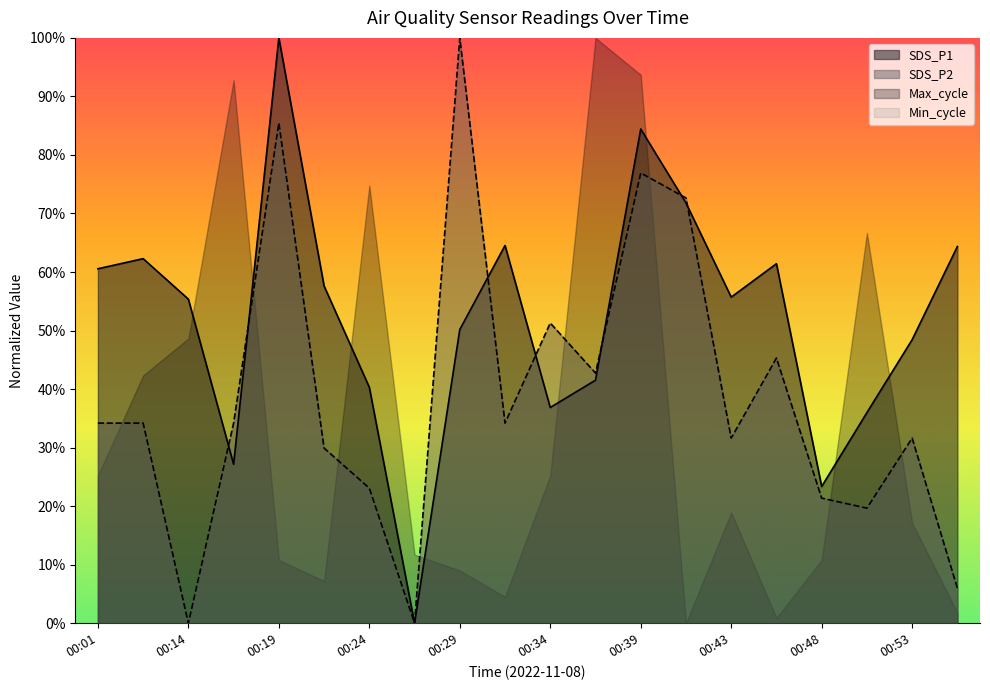

Rank the series by their average value, from lowest to highest.

SDS_P2, SDS_P1